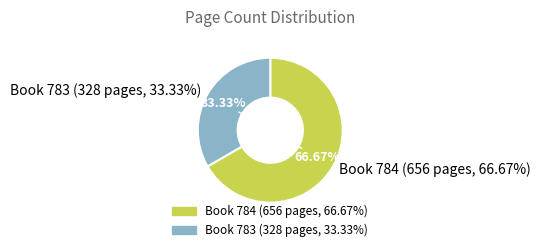

What percentage is the 784 slice, to the nearest percent?

67%